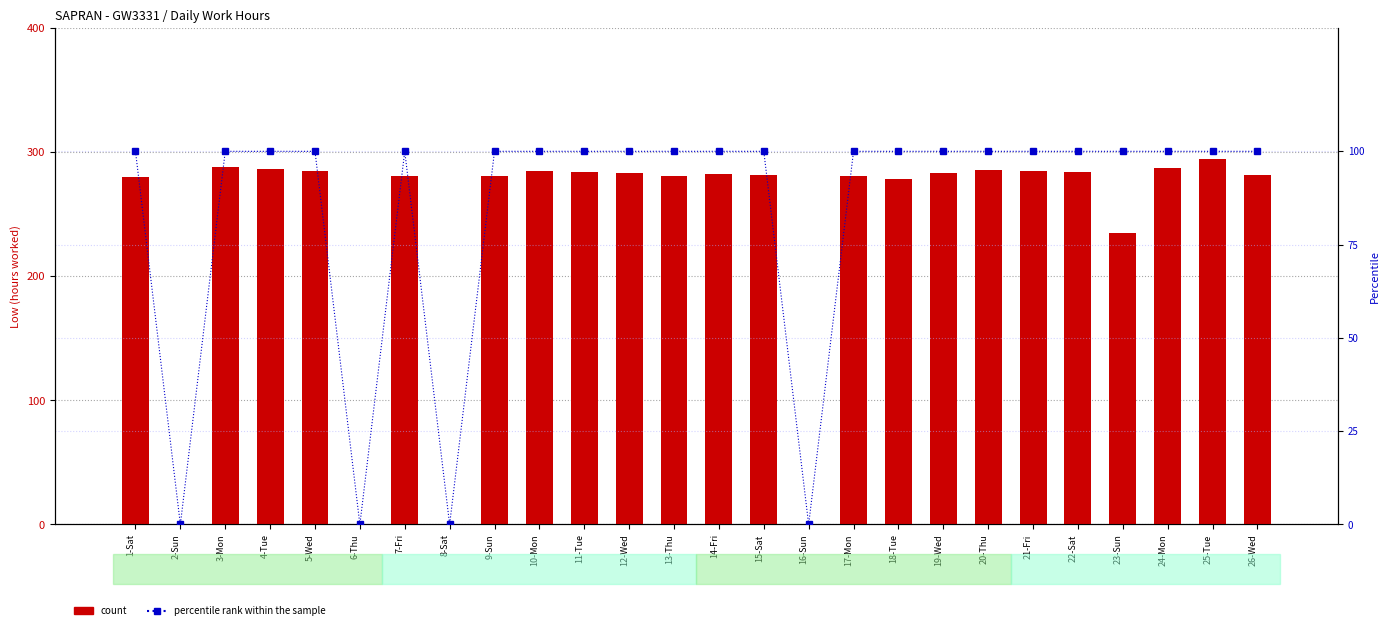

Is the value of percentile rank within the sample at 3-Mon greater than the value of count at 11-Tue?

Yes